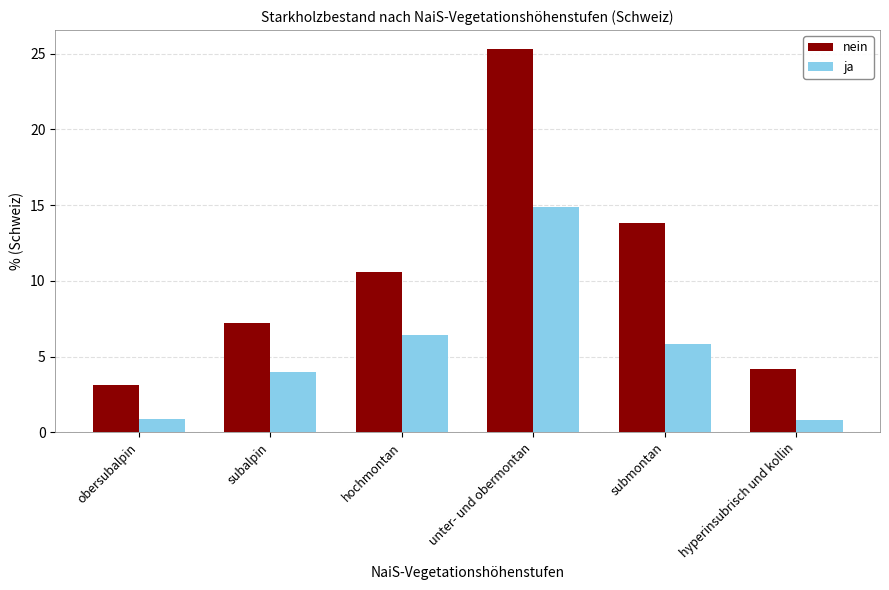

What is the label of the 1st bar from the left?

obersubalpin